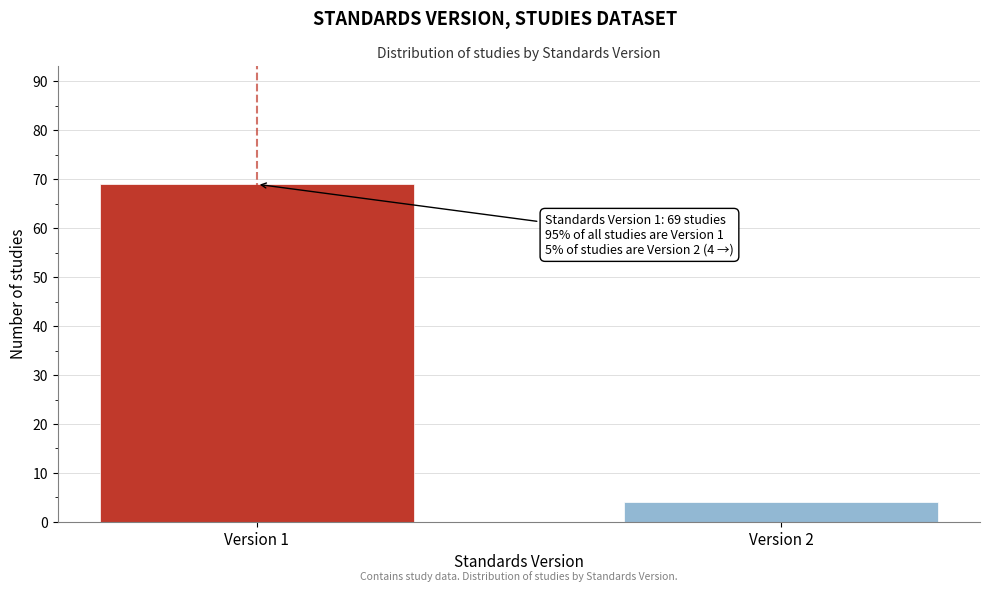

Reading right to left, transcribe all the data shown in this chart.

4	69